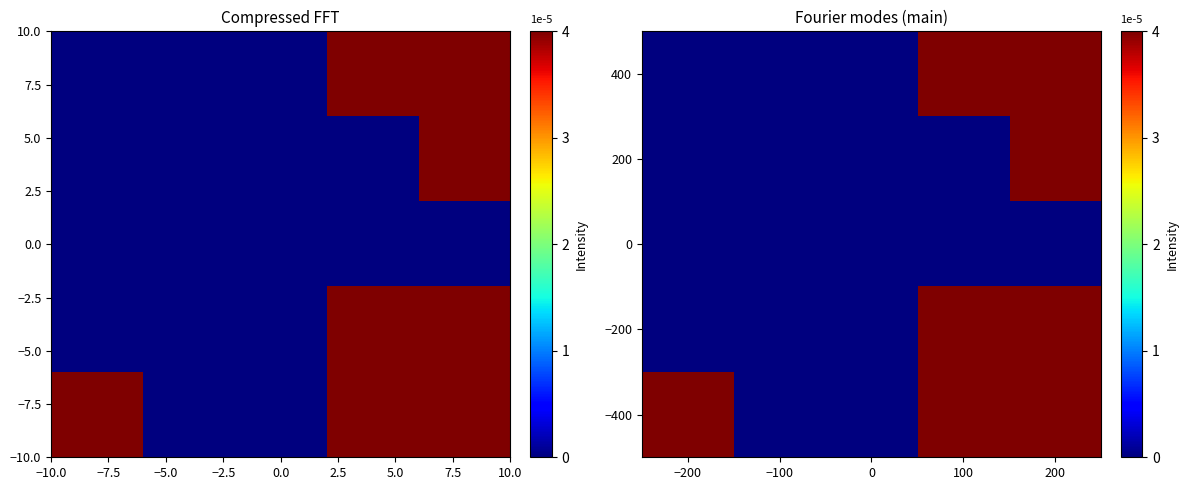

Reading right to left, what are all the values shown in this chart?

400: 200=0.0	100=0.0	0=0.0	−100=0.0	−200=0.0
200: 200=0.0	100=0.0	0=0.0	−100=0.0	−200=0.0
0: 200=0.0	100=0.0	0=0.0	−100=0.0	−200=0.0
−200: 200=0.0	100=0.0	0=0.0	−100=0.0	−200=0.0
−400: 200=0.0	100=0.0	0=0.0	−100=0.0	−200=0.0